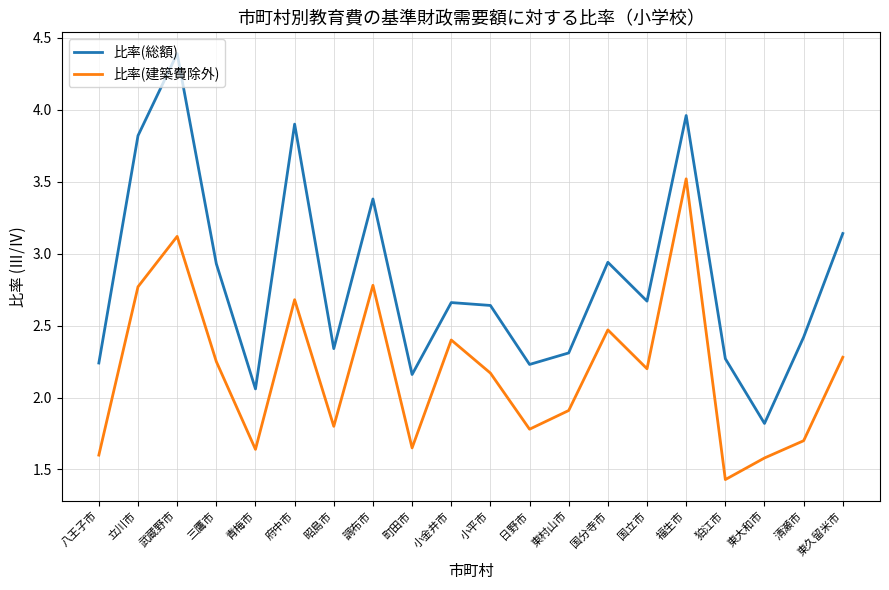

What is the lowest value of the 比率(総額) series?

1.8